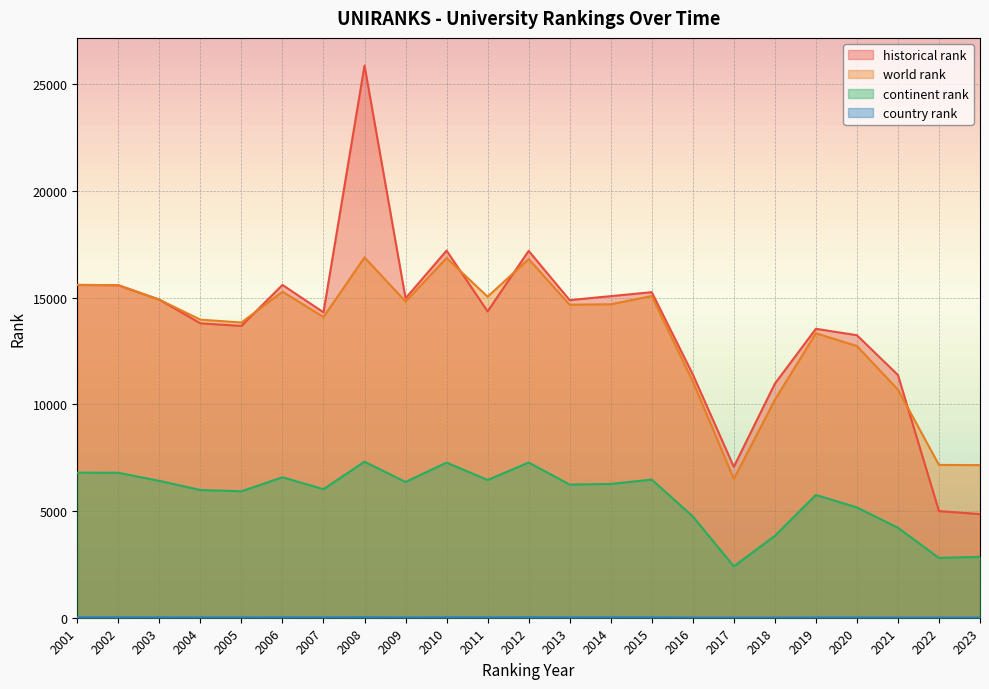

Which label corresponds to the smallest value in the chart?

2017